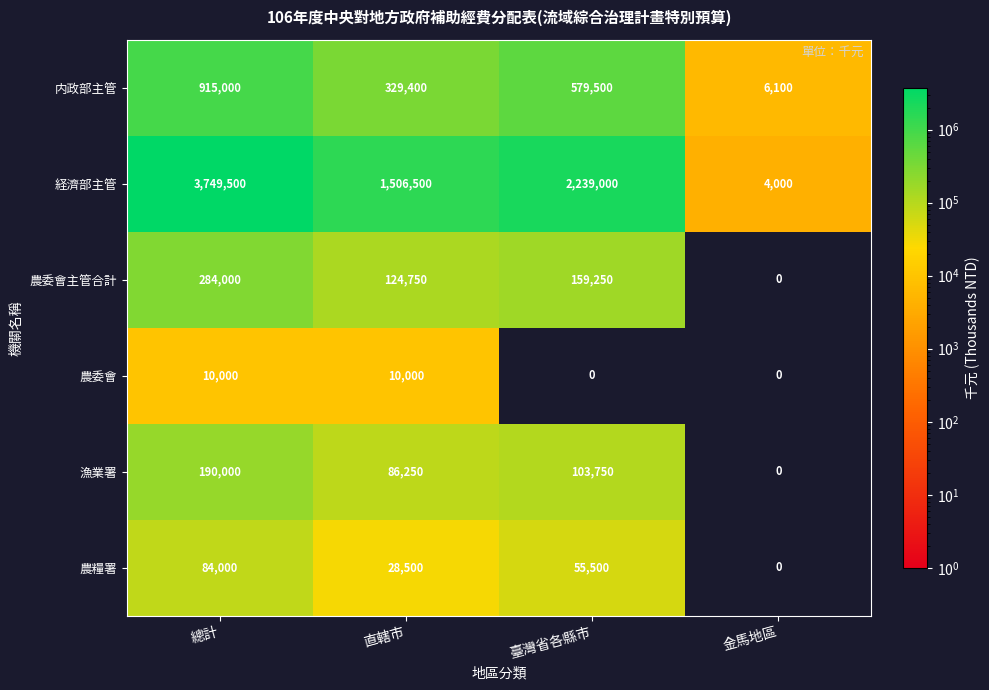

How many distinct data groups are displayed?

6